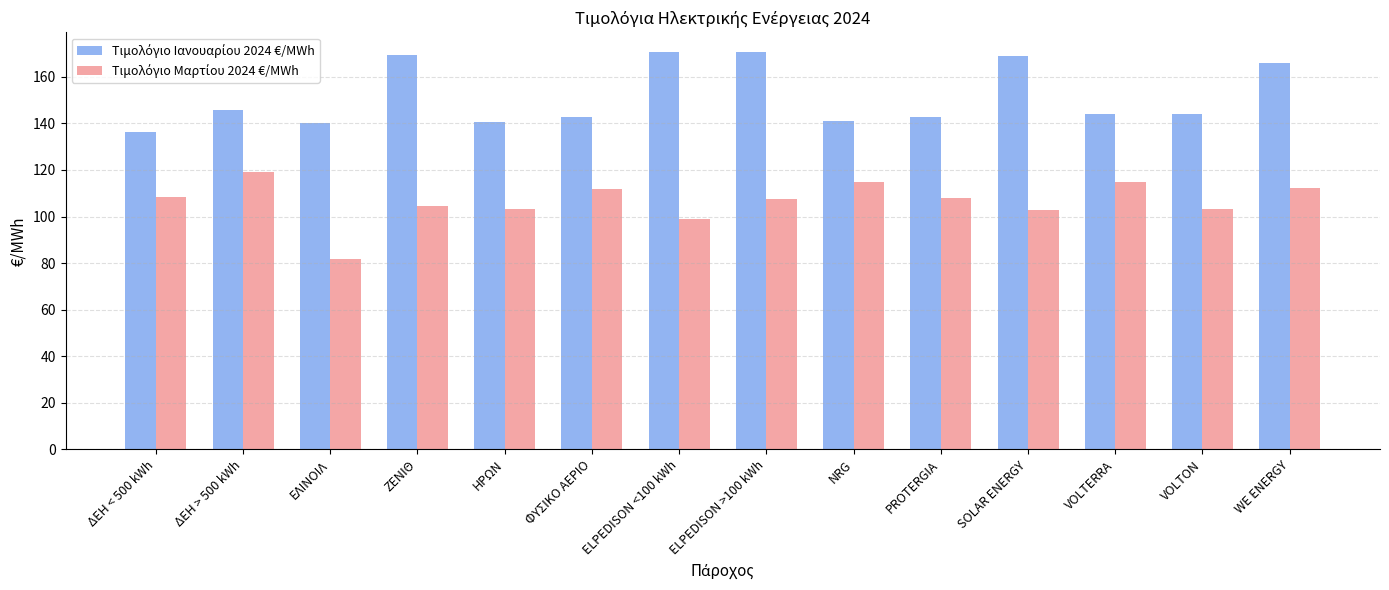

What is the spread (max minus min) of values at ΔΕΗ < 500 kWh?

28.1